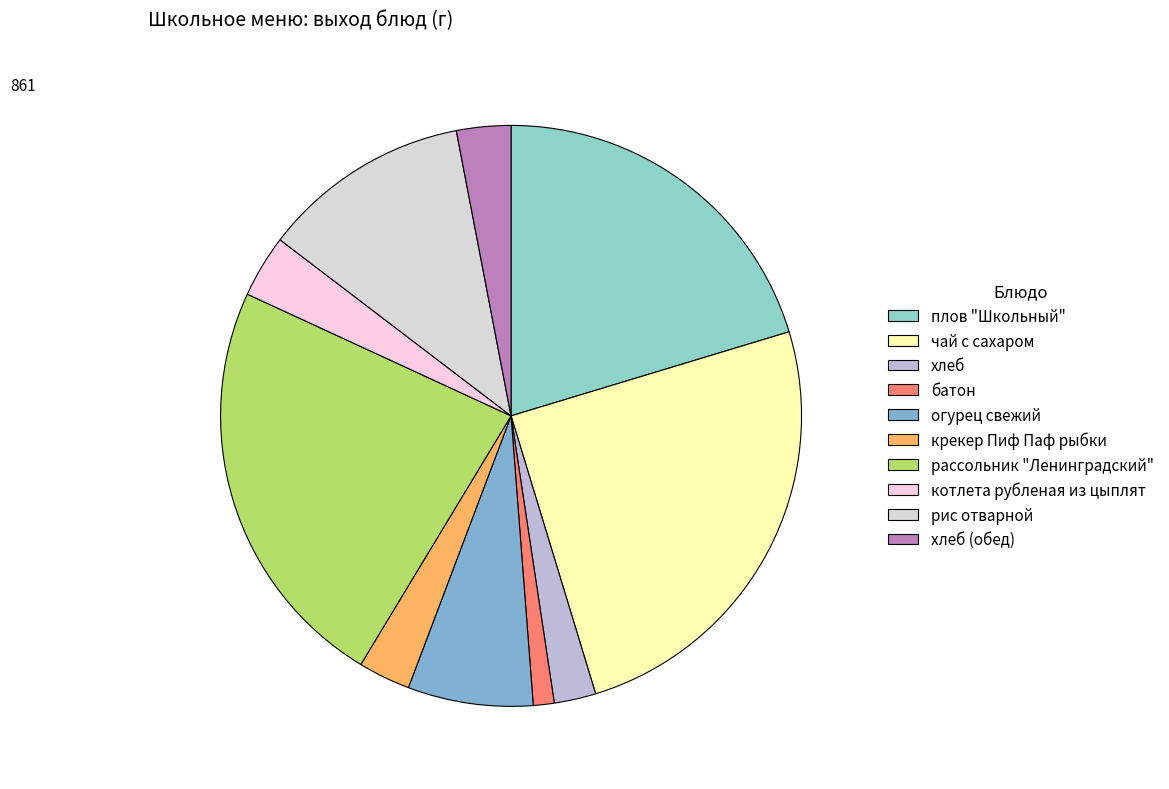

To the nearest percent, what is the difference between the крекер Пиф Паф рыбки and рис отварной slice percentages?

9%